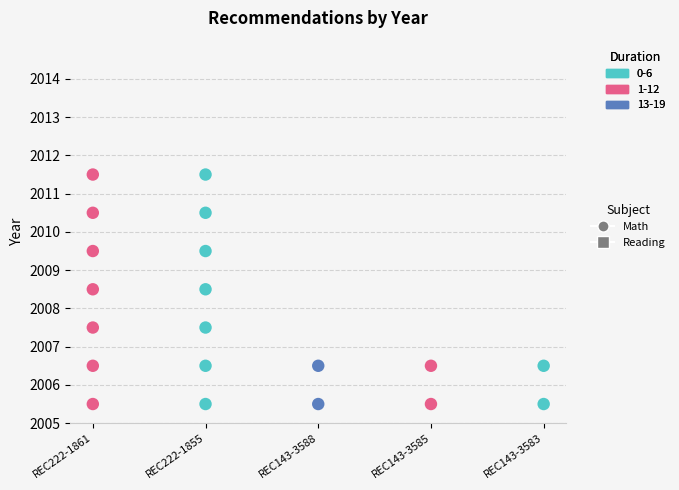

Approximately how many times larger is the value at REC143-3585 compared to REC222-1855?

1.0